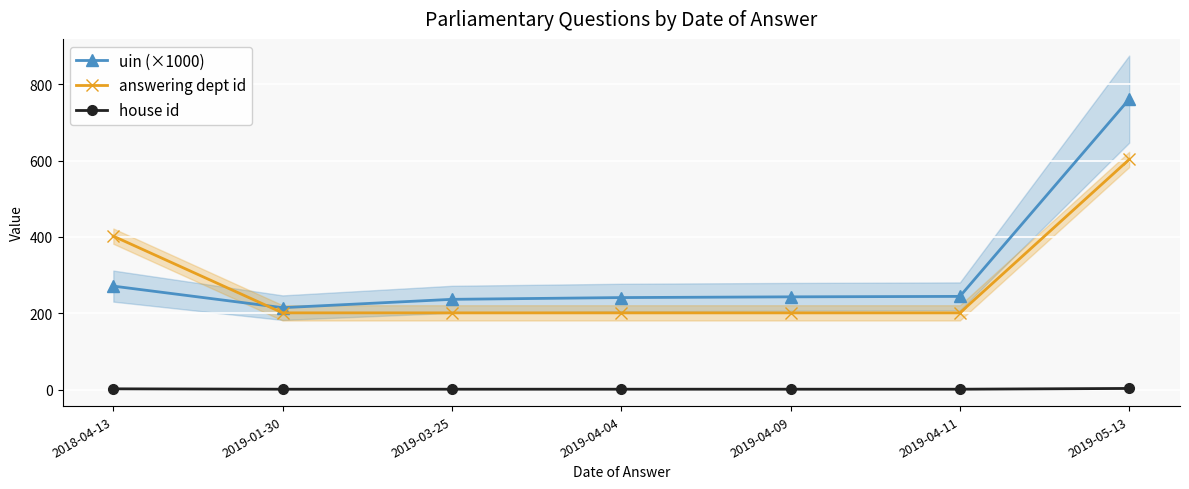

True or false: house id and uin (×1000) cross at least once.

False